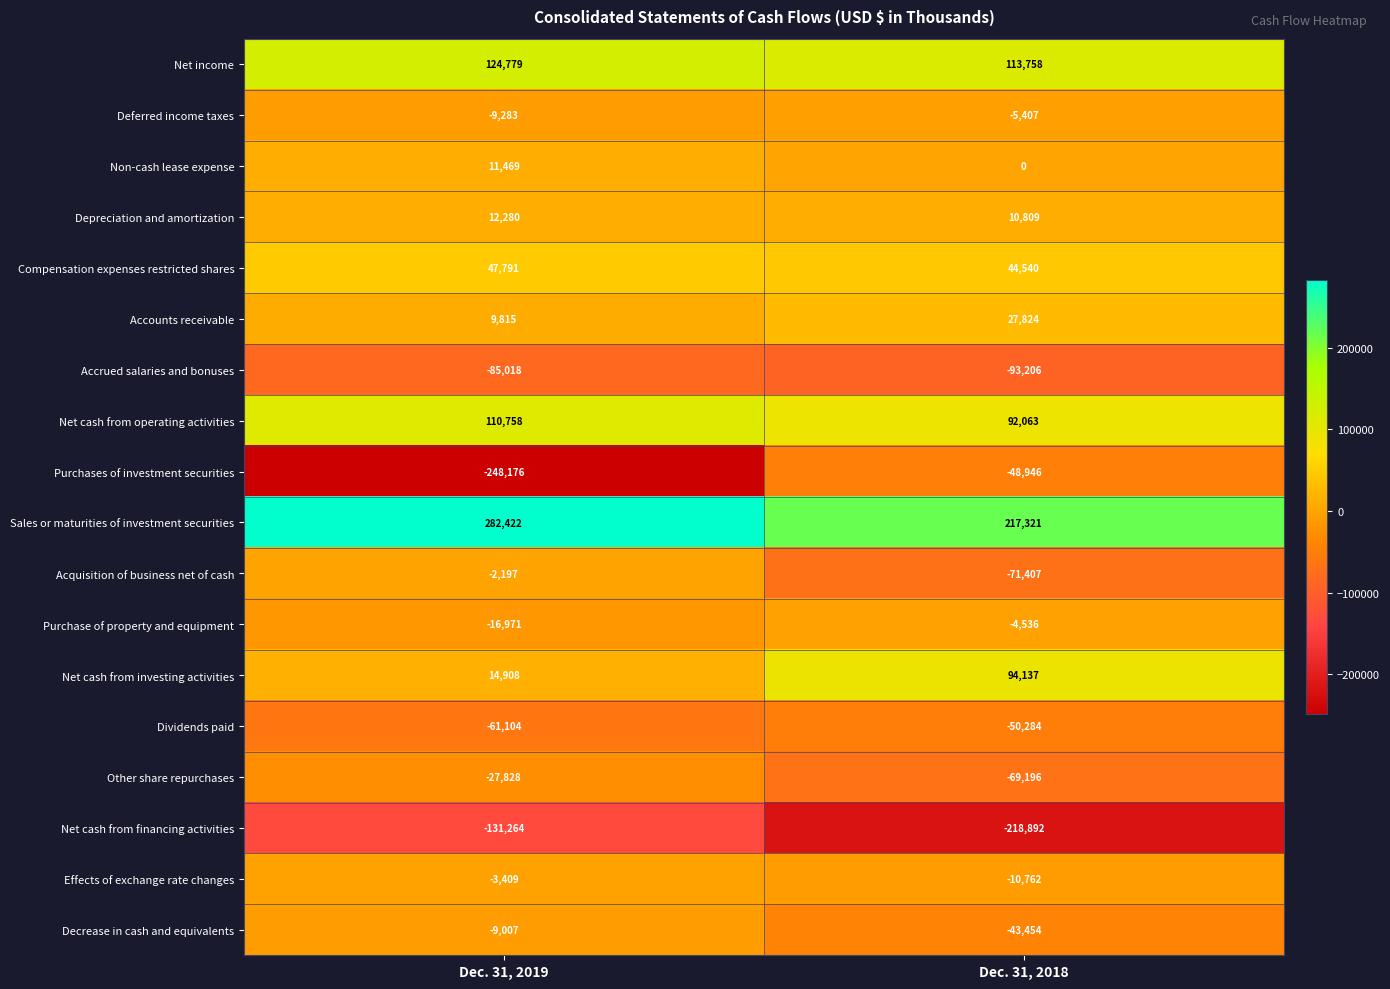

What is the difference between the Net cash from financing activities values at Dec. 31, 2018 and Dec. 31, 2019?

87628